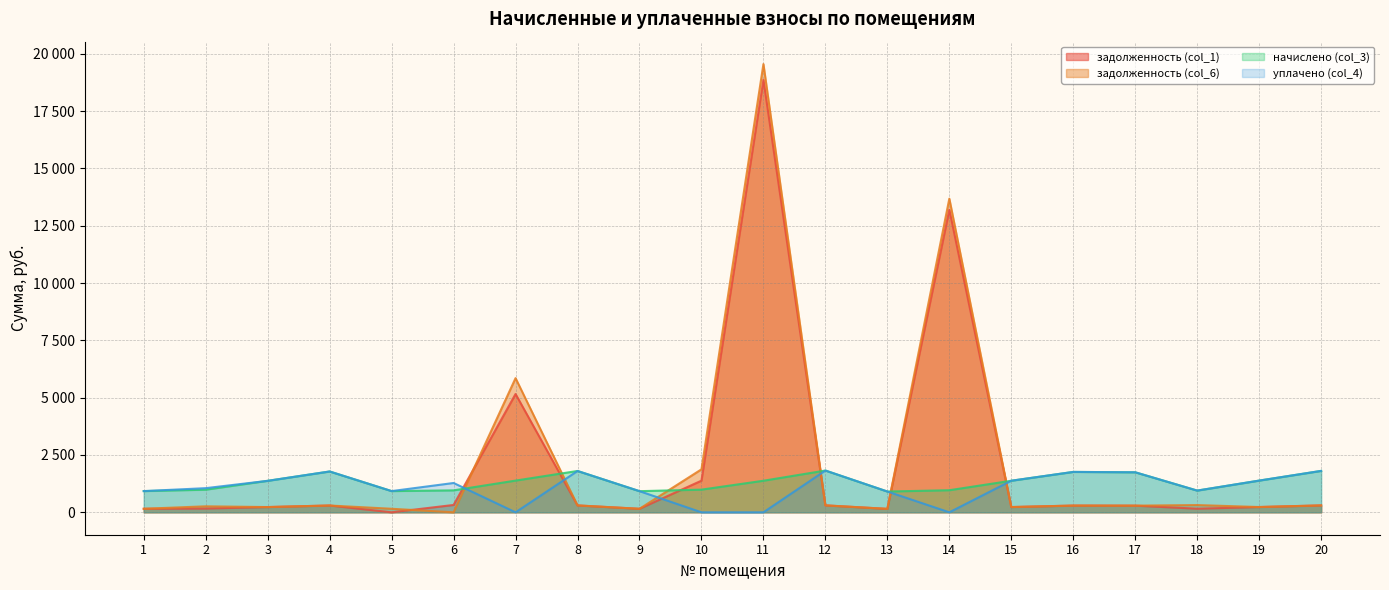

Which series has the largest total across all categories?

задолженность (col_6)